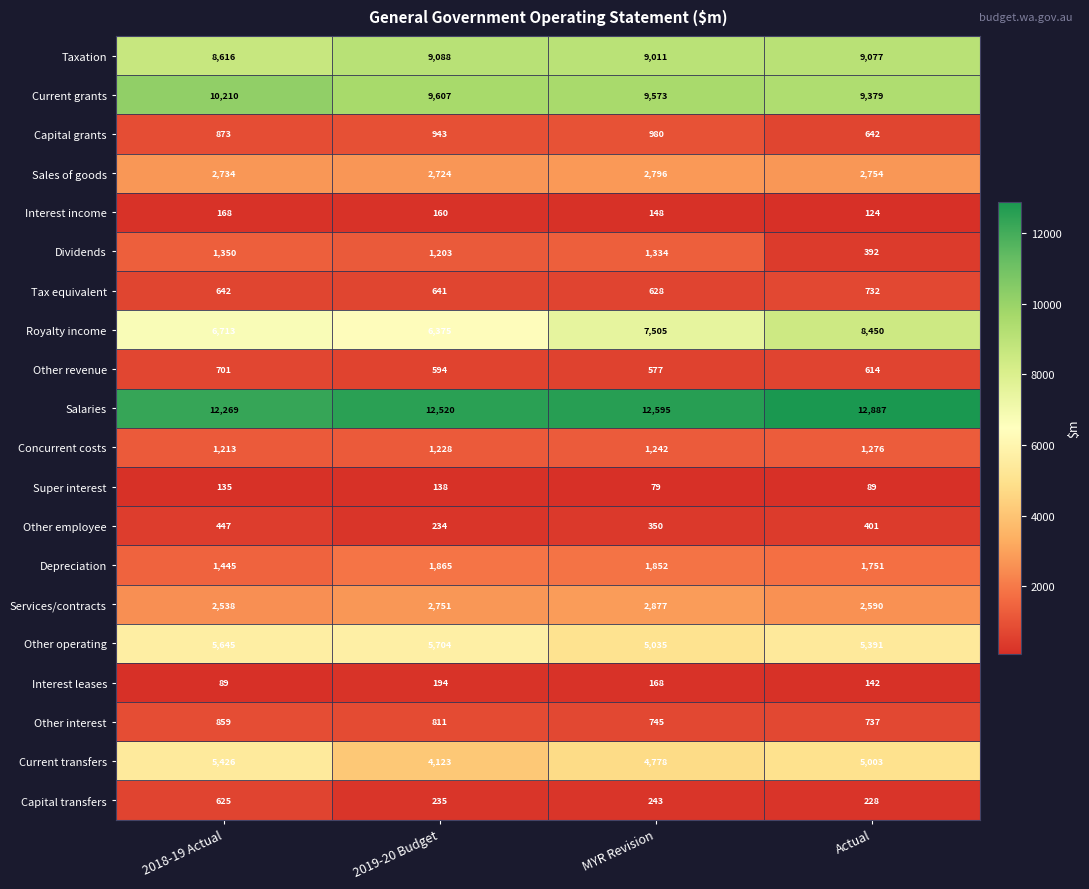

At which label is Capital transfers closest to 426?

MYR Revision